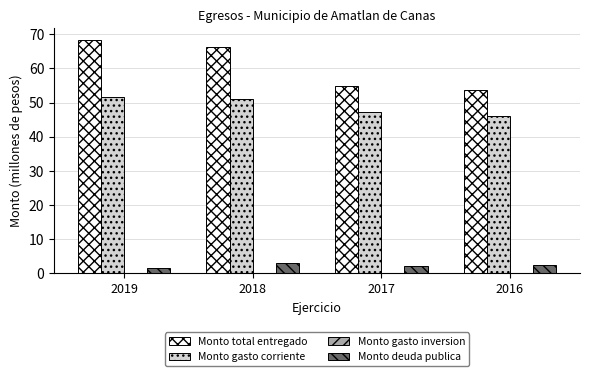

What is the average value of the Monto deuda publica series?

2.4